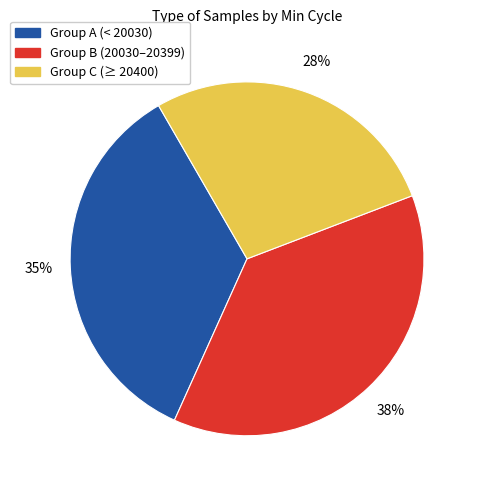

Is there a majority slice in this chart?

No